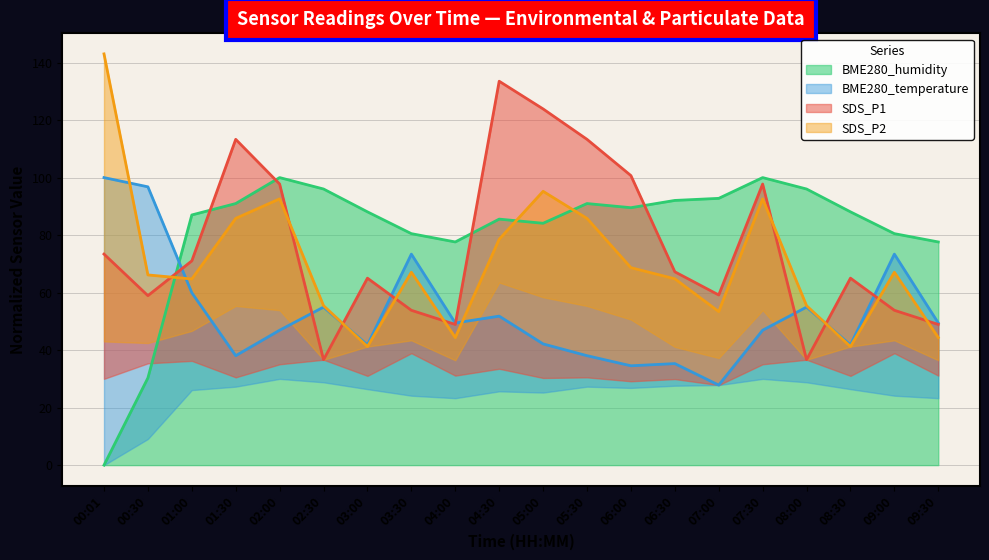

At which label is BME280_humidity closest to 50?

00:30